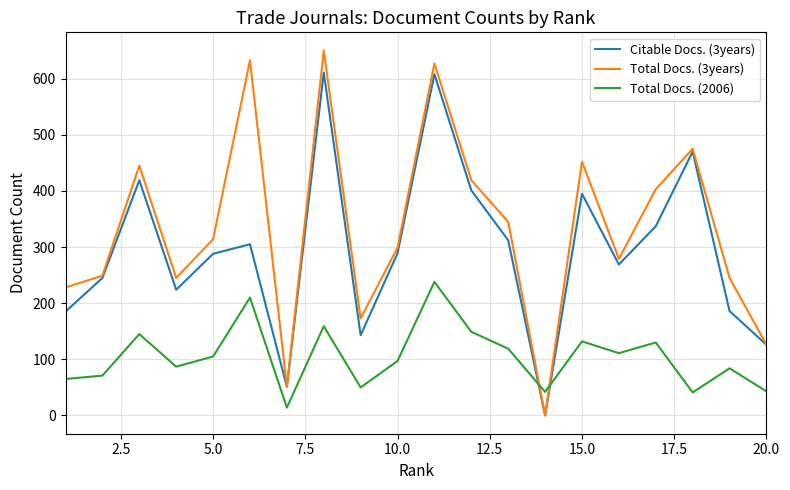

True or false: Total Docs. (3years) and Total Docs. (2006) cross at least once.

True